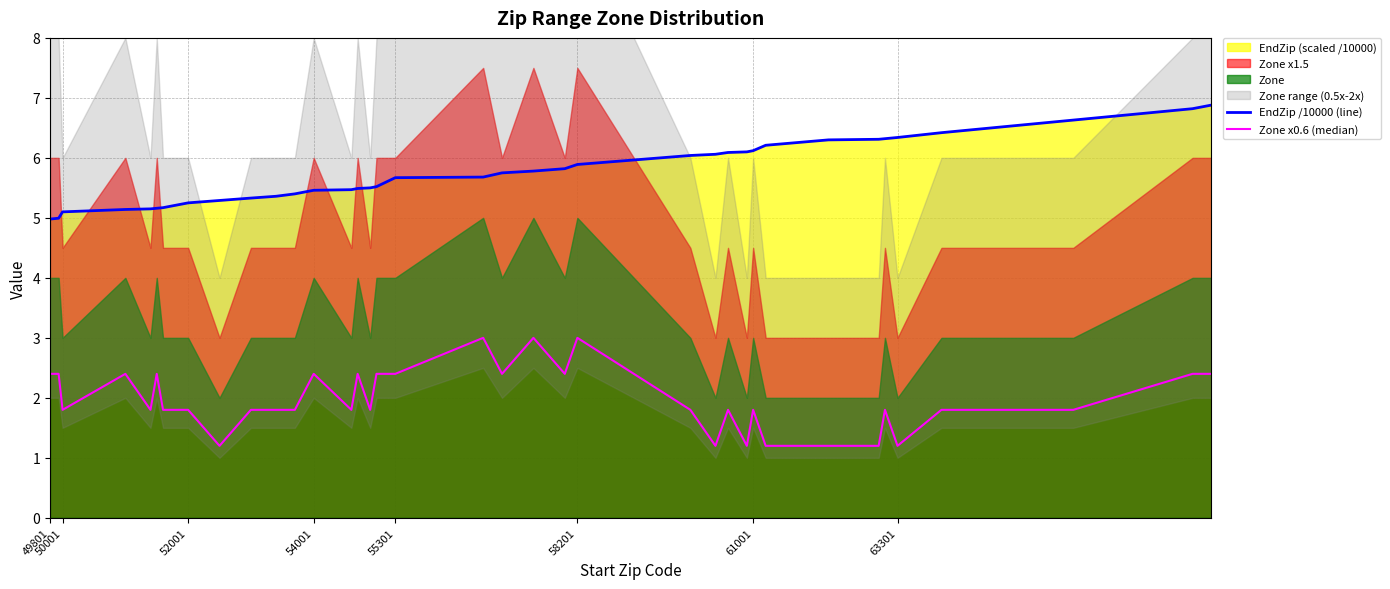

What is the lowest value of the EndZip /10000 (line) series?

5.0